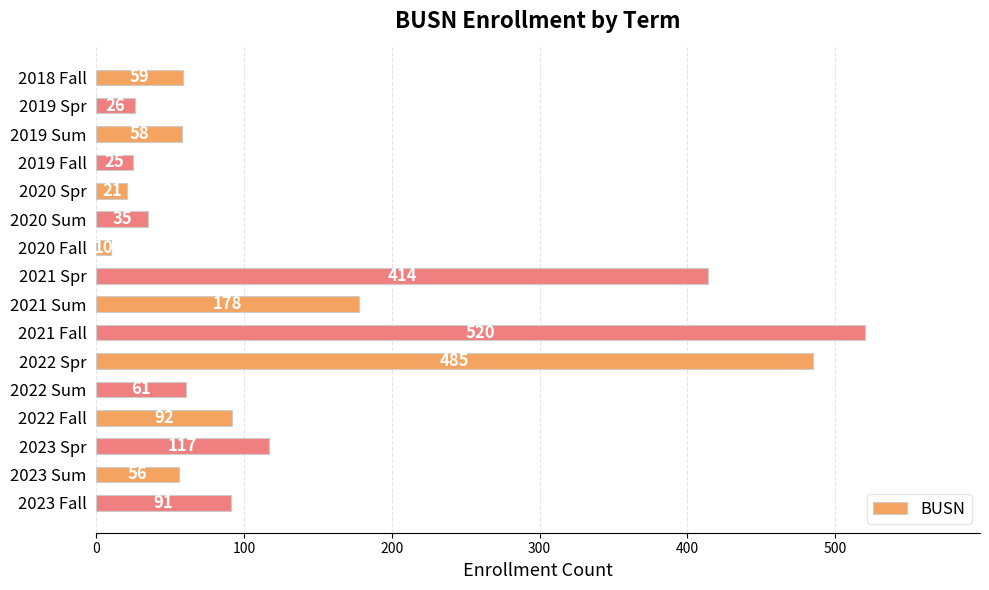

What is the maximum value shown in the chart?

520